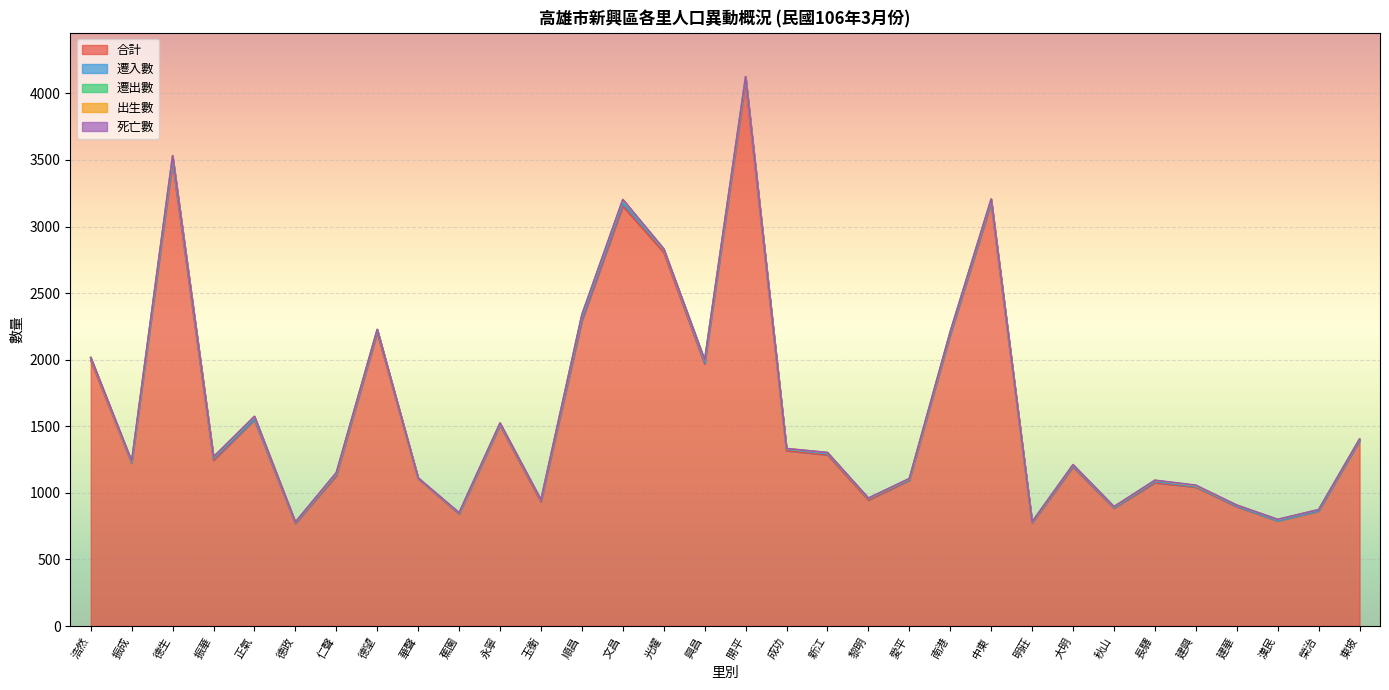

What is the label of the 15th point from the right?

成功